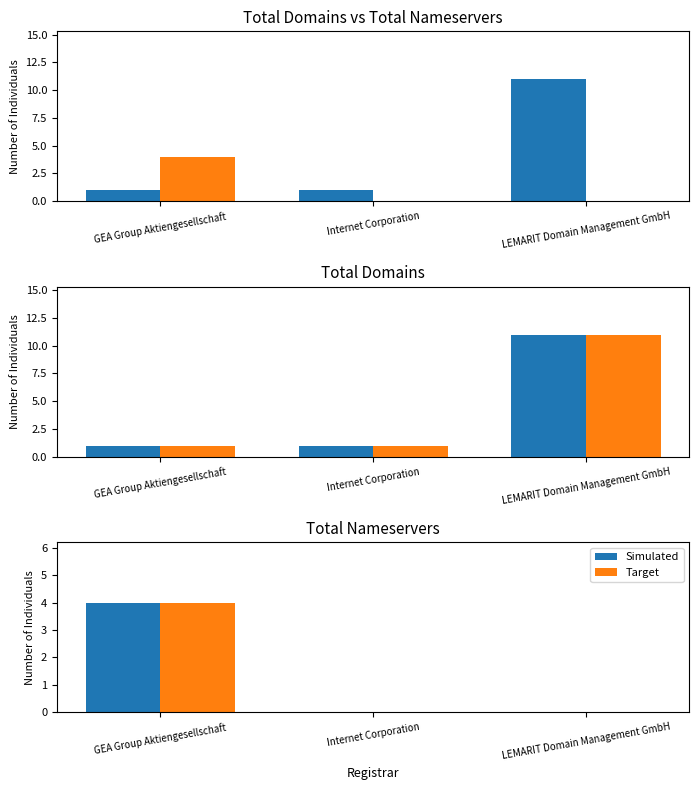

At LEMARIT Domain Management GmbH, list the series in order from smallest to largest.

Simulated, Target